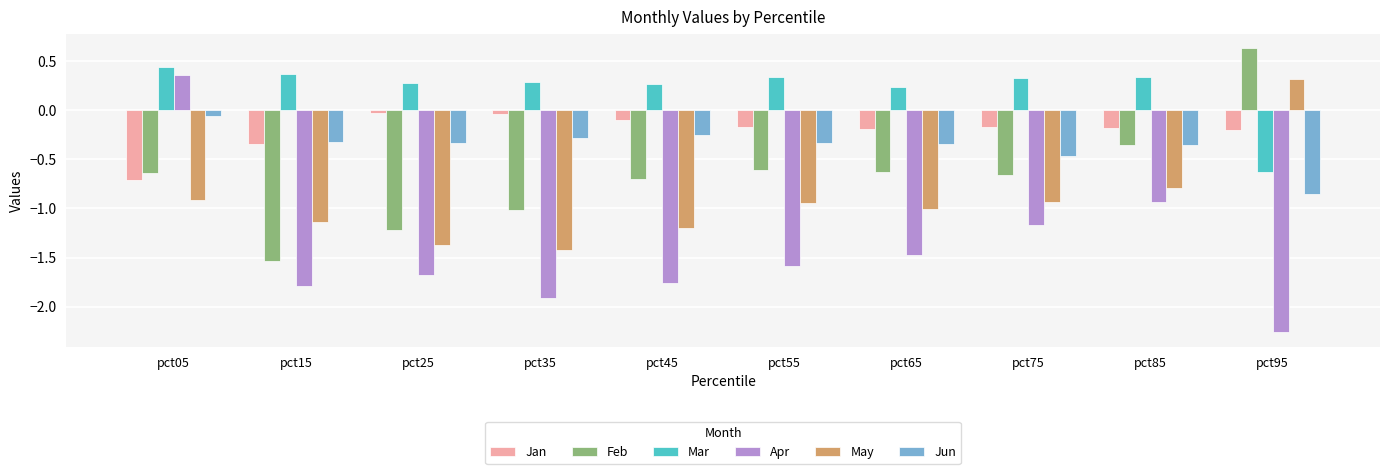

Is the value of Jan at pct35 greater than the value of Apr at pct25?

Yes